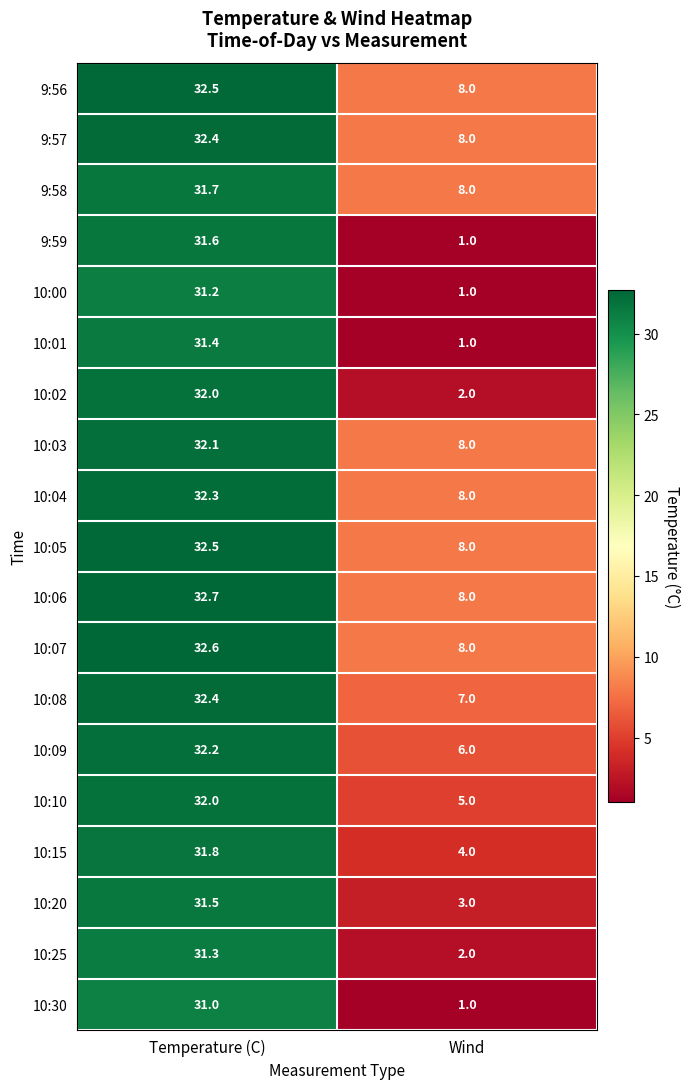

The 10:10 series shows 5.0 at Wind. True or false?

True